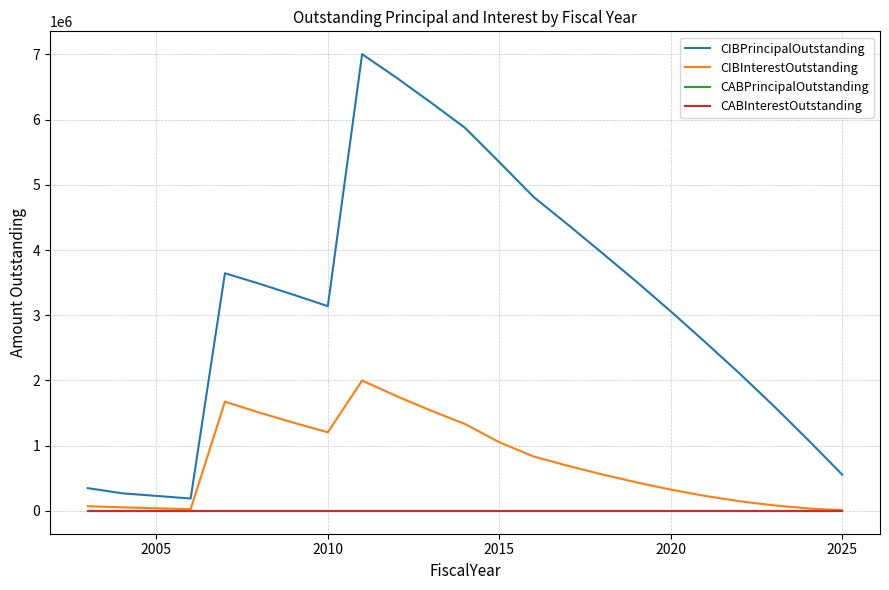

Reading right to left, list all the values displayed in this chart.

CIBPrincipalOutstanding: 555000.0	1090000.0	1610000.0	2110000.0	2590000.0	3060000.0	3515000.0	3955000.0	4390000.0	4815000.0	5350000.0	5875000.0	6265000.0	6645000.0	7005000.0	3140000.0	3315000.0	3485000.0	3645000.0	190000.0	230000.0	270000.0	349000.0
CIBInterestOutstanding: 9550.0	37875.0	84375.0	148425.0	229325.0	326550.0	437375.0	559075.0	691400.0	834150.0	1052800.0	1332177.5	1540128.8	1760736.2	1999955.2	1205301.2	1352077.5	1508485.0	1674417.5	26675.0	39325.0	54175.0	71646.3
CABPrincipalOutstanding: 0.0	0.0	0.0	0.0	0.0	0.0	0.0	0.0	0.0	0.0	0.0	0.0	0.0	0.0	0.0	0.0	0.0	0.0	0.0	0.0	0.0	0.0	0.0
CABInterestOutstanding: 0.0	0.0	0.0	0.0	0.0	0.0	0.0	0.0	0.0	0.0	0.0	0.0	0.0	0.0	0.0	0.0	0.0	0.0	0.0	0.0	0.0	0.0	0.0